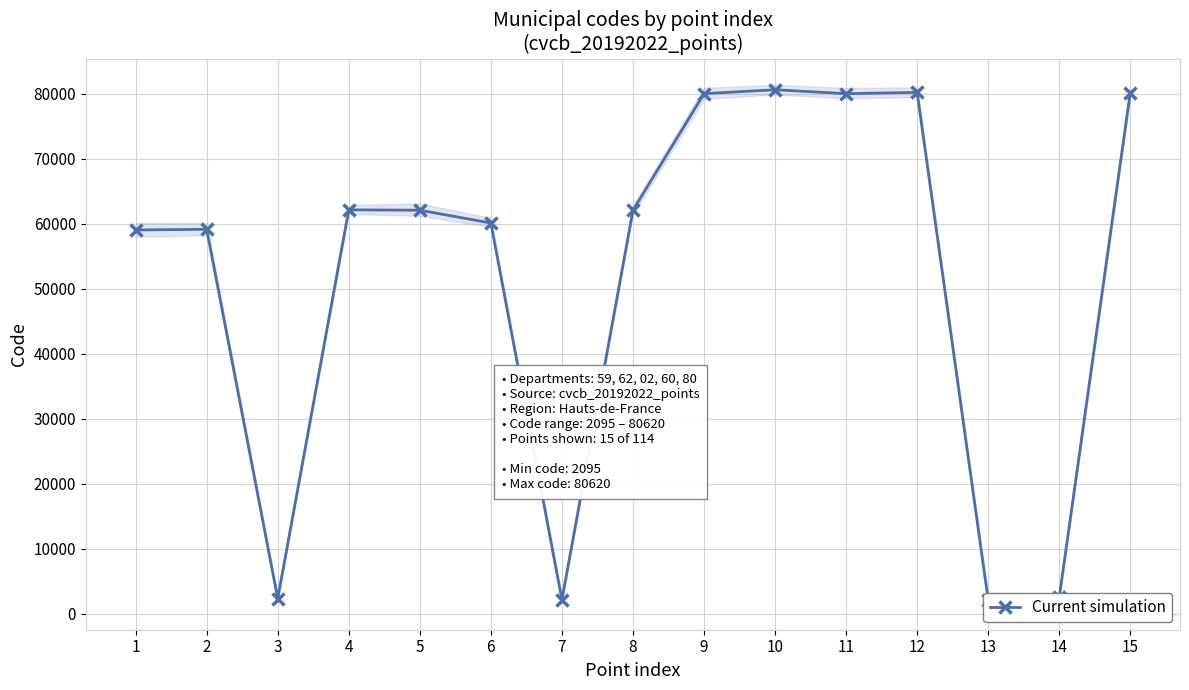

Where is the first local minimum?

3